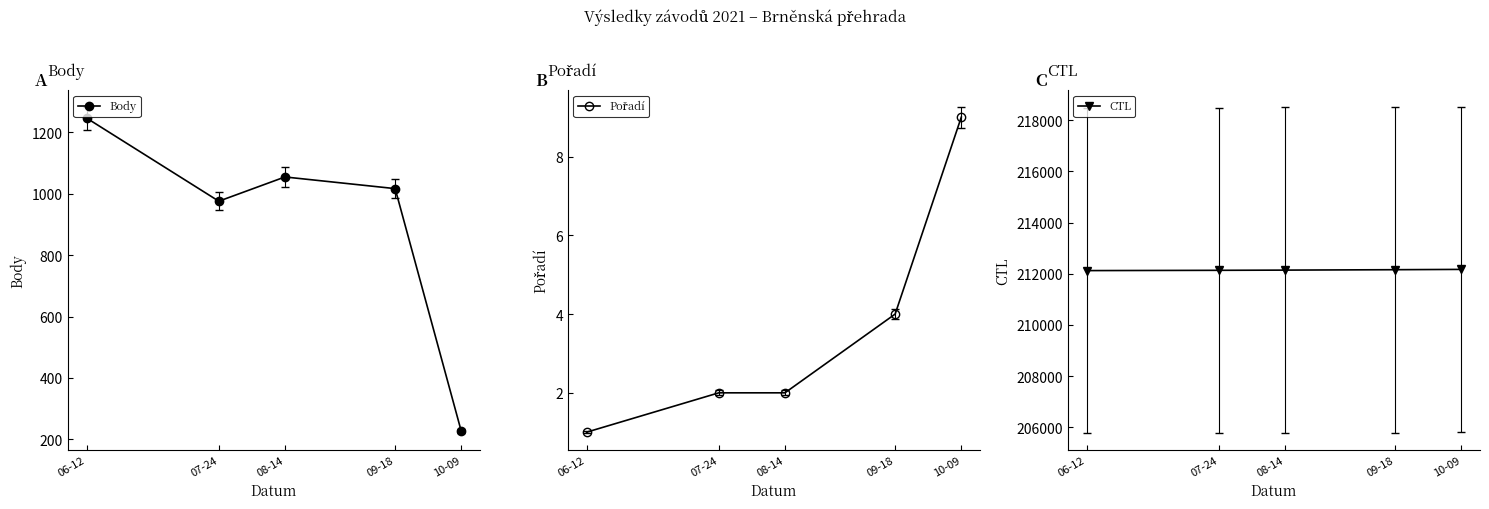

At how many categories does at least one series exceed 94047?

5